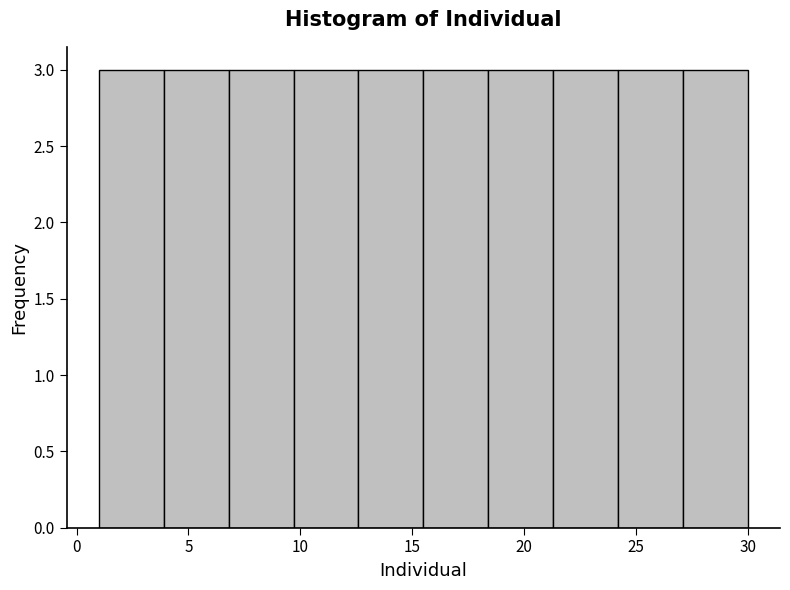

Reading left to right, list every bar in this chart as the range it spans on the x-axis followed by its height. Neither the bar edges nor the heights are printed on the chart, so give them approximately, as read against the axes.

1.0 to 3.9: 3
3.9 to 6.8: 3
6.8 to 9.7: 3
9.7 to 12.6: 3
12.6 to 15.5: 3
15.5 to 18.4: 3
18.4 to 21.3: 3
21.3 to 24.2: 3
24.2 to 27.1: 3
27.1 to 30.0: 3